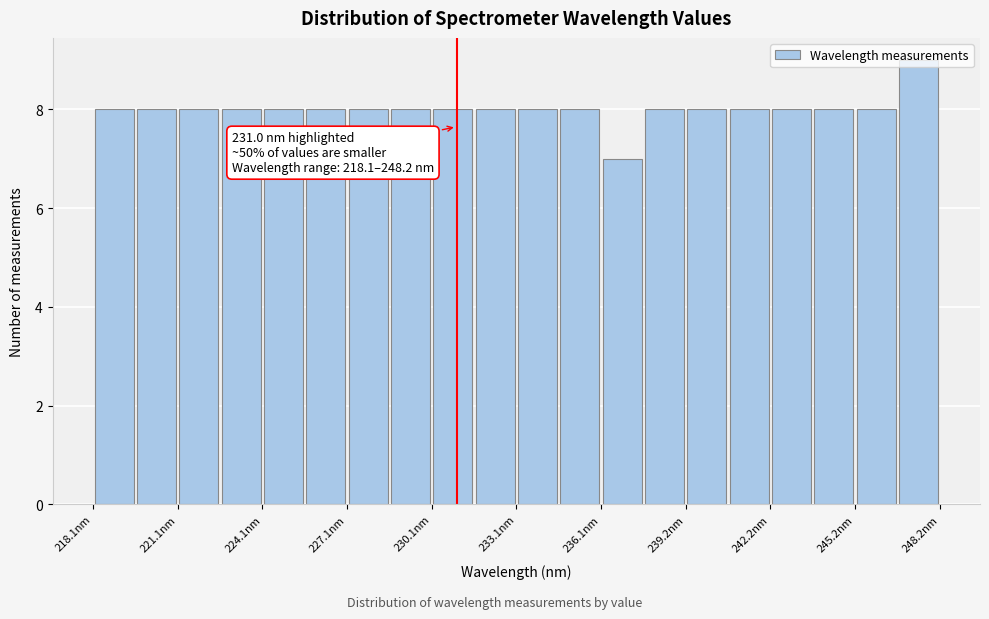

Read against the x-axis, roughly where is the centre of the tallest bar?

247.5